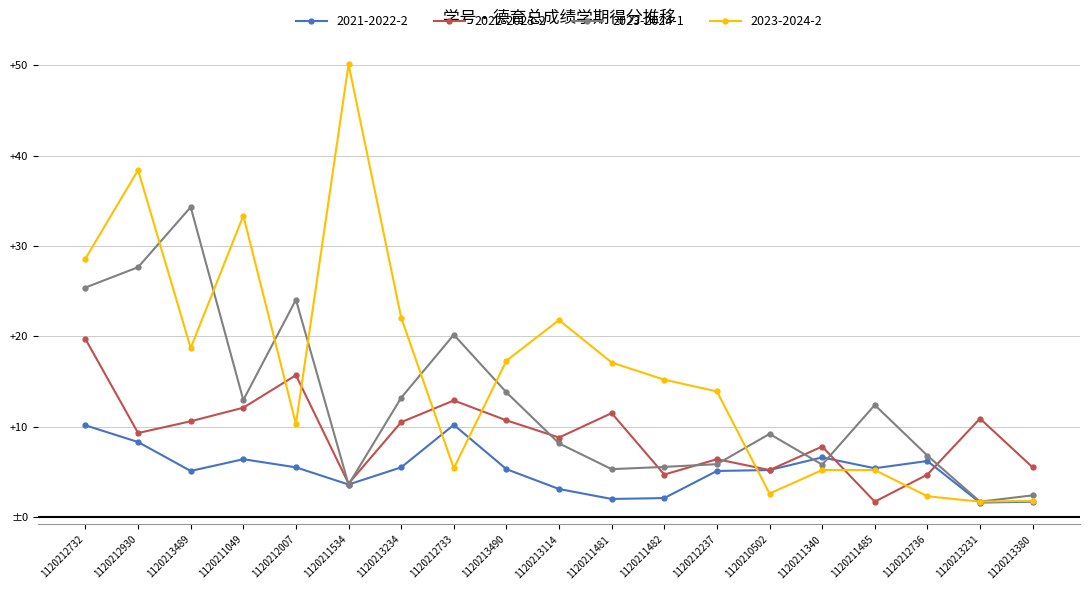

Rank the categories by 2023-2024-2 value from lowest to highest.

1120213231, 1120213380, 1120212736, 1120210502, 1120211340, 1120211485, 1120212733, 1120212007, 1120212237, 1120211482, 1120211481, 1120213490, 1120213489, 1120213114, 1120213234, 1120212732, 1120211049, 1120212930, 1120211534